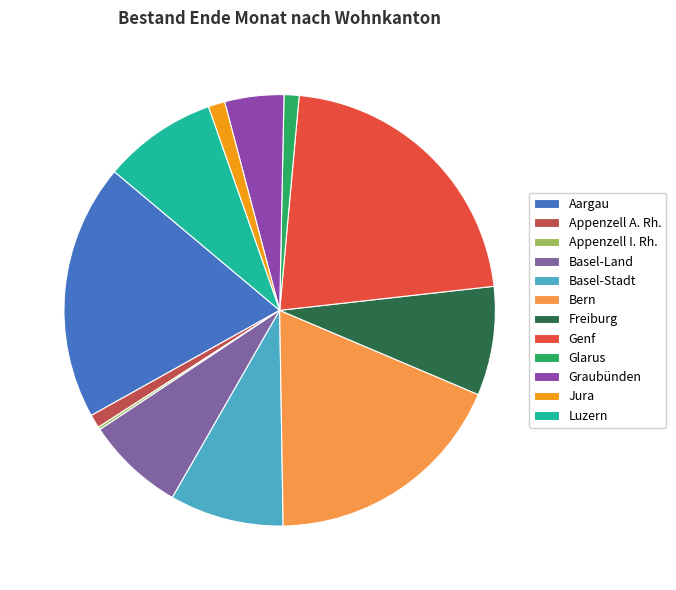

To the nearest percent, what is the combined percentage of Graubünden and Basel-Land?

12%